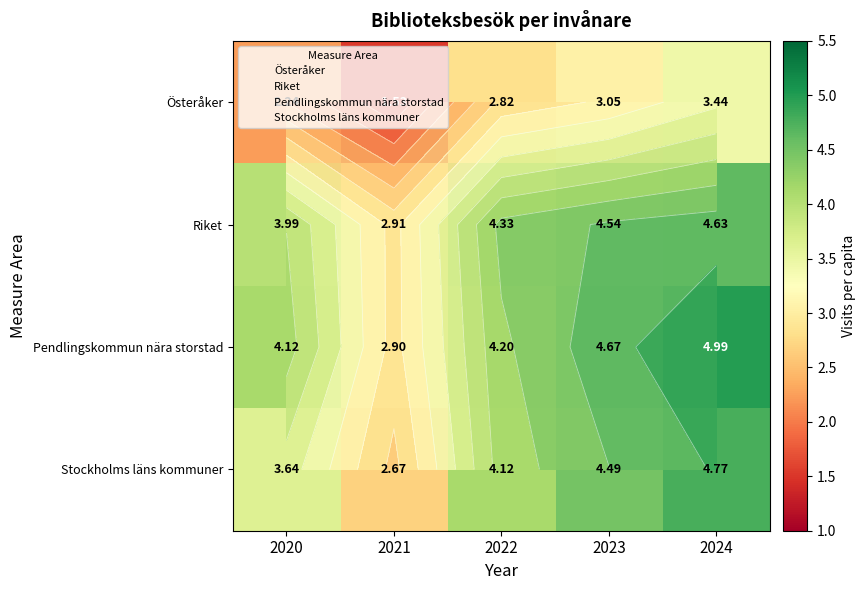

At how many categories does at least one series exceed 2?

5